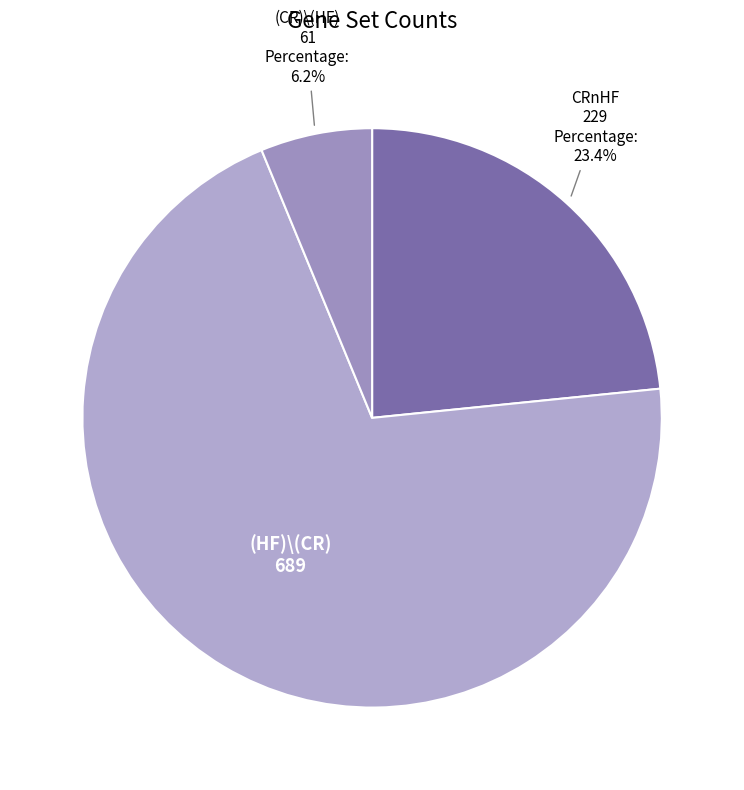

To the nearest percent, what is the difference between the largest and smallest slice percentages?

64%